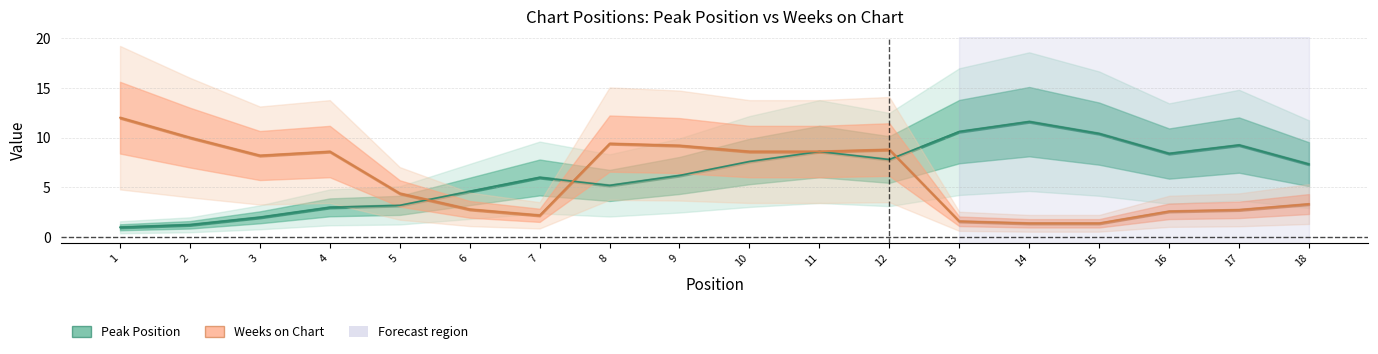

List the labels in order of Weeks on Chart value, smallest first.

14, 15, 13, 7, 16, 17, 6, 18, 5, 3, 4, 10, 11, 12, 9, 8, 2, 1